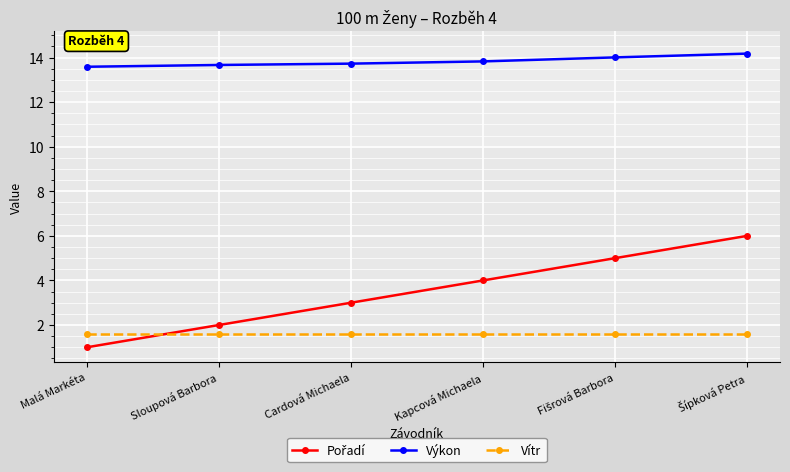

The value of Výkon at Sloupová Barbora is 13.7. True or false?

True